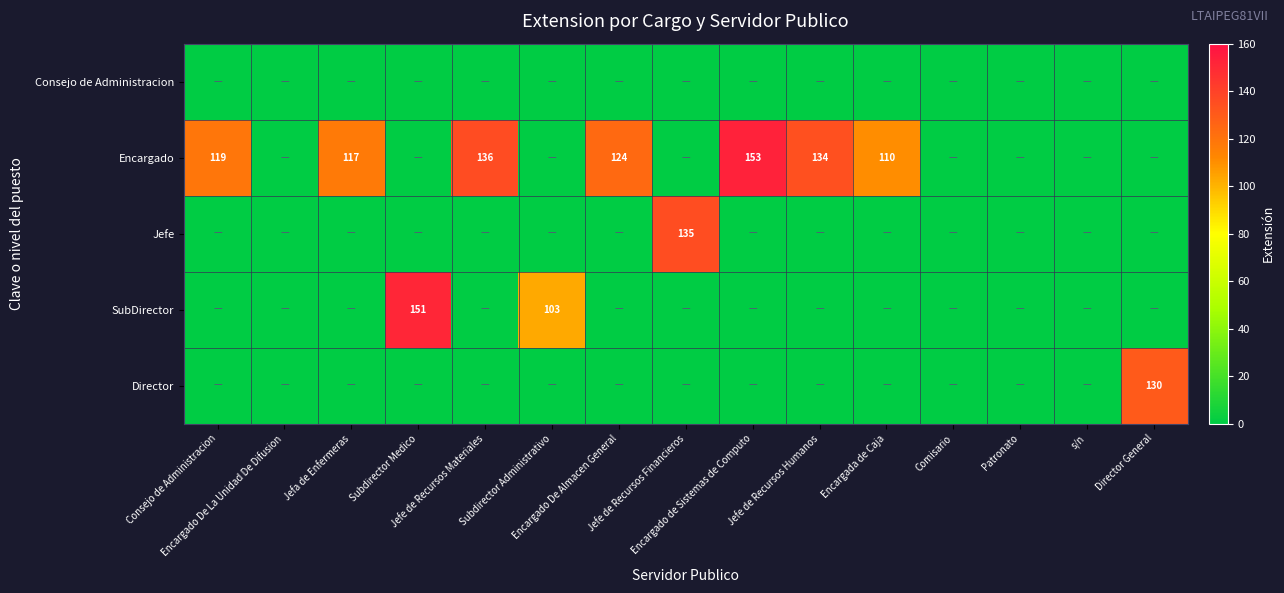

Is it true that Encargado equals 124 at Encargado De Almacen General?

True